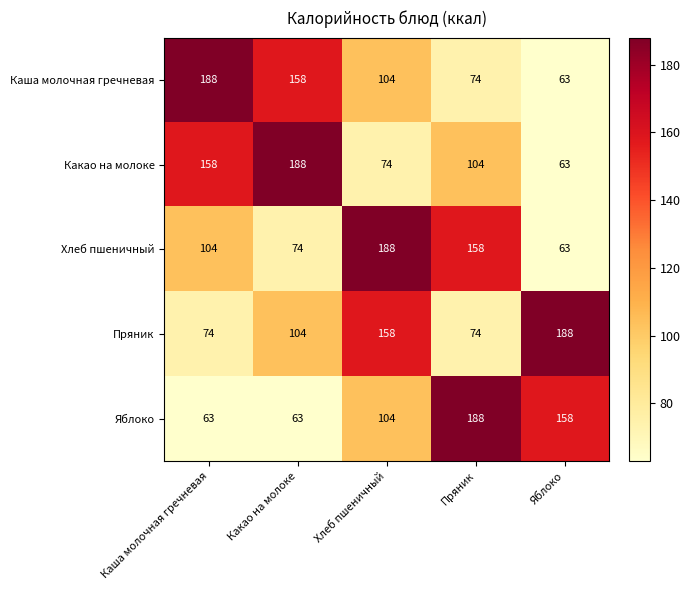

What value does the Яблоко series have at Хлеб пшеничный, to the nearest 5?

105